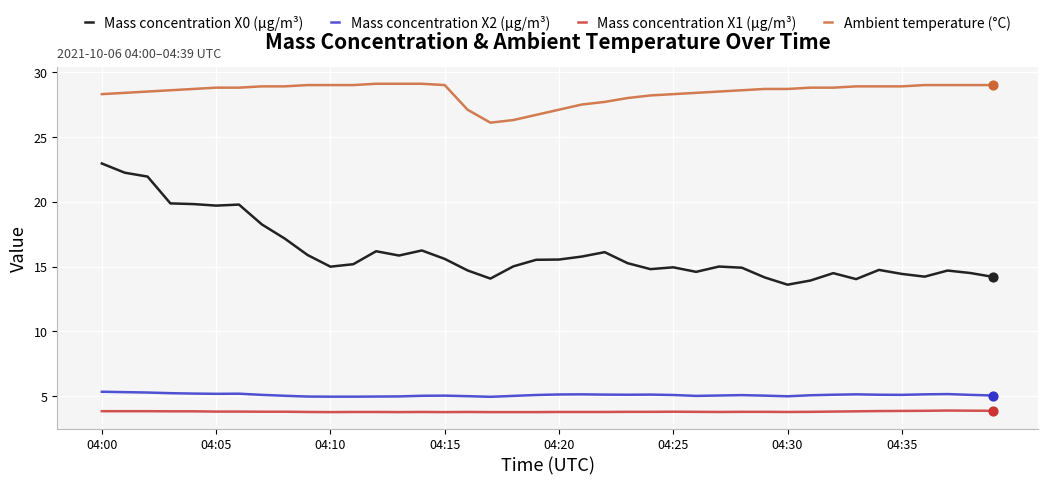

Which series has the largest range (max minus min)?

Mass concentration X0 (μg/m³)